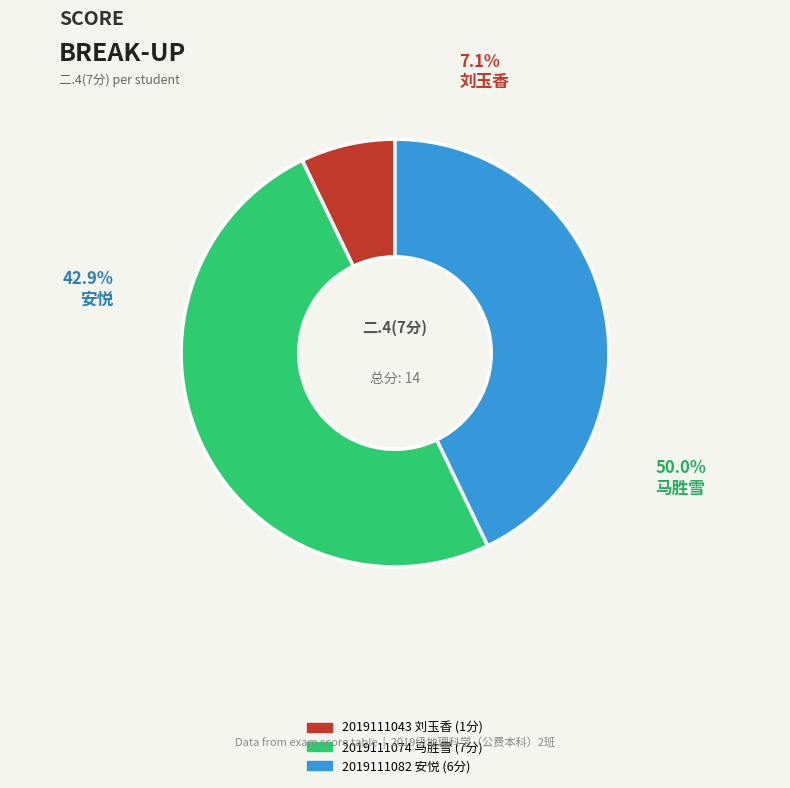

Is it true that 2019111043 刘玉香 is 21% of the pie?

False